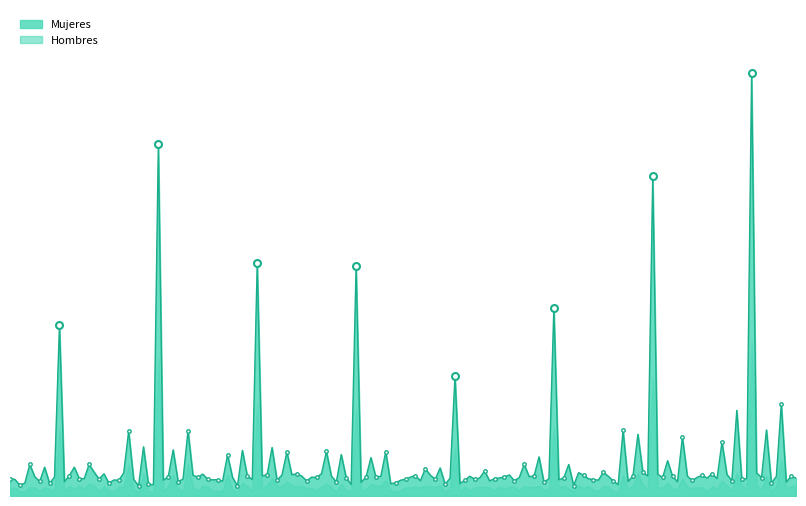

Rank the series by their maximum value, from highest to lowest.

Mujeres, Hombres